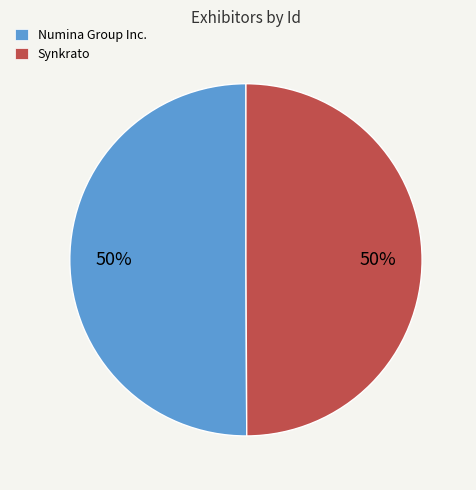

To the nearest percent, what is the average slice percentage?

50%